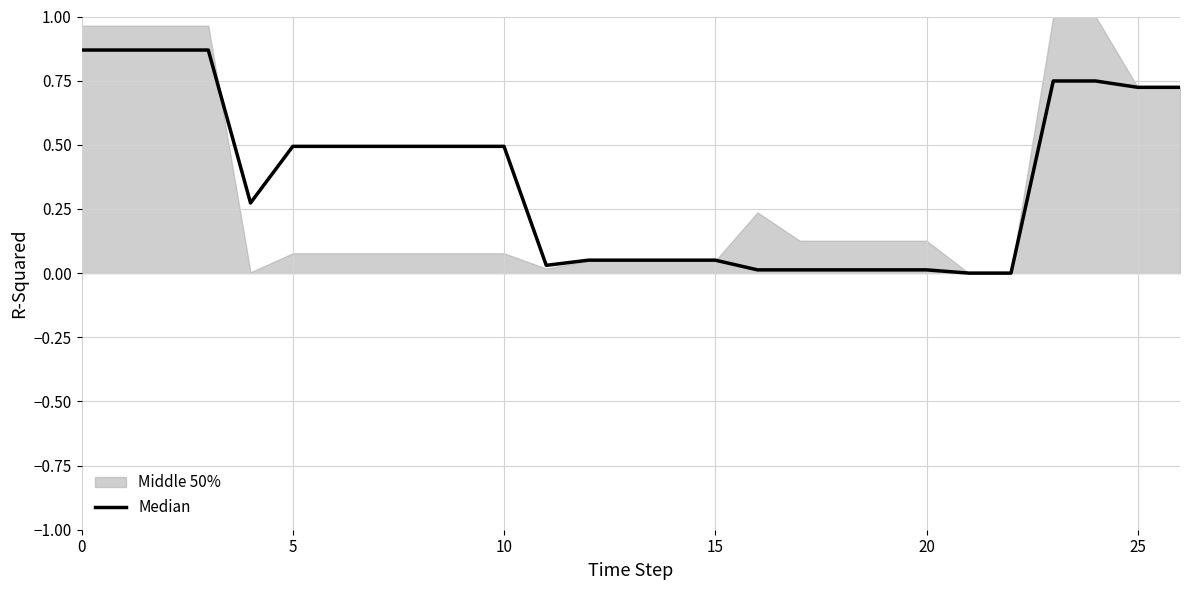

What is the difference between the maximum and minimum values?

0.9